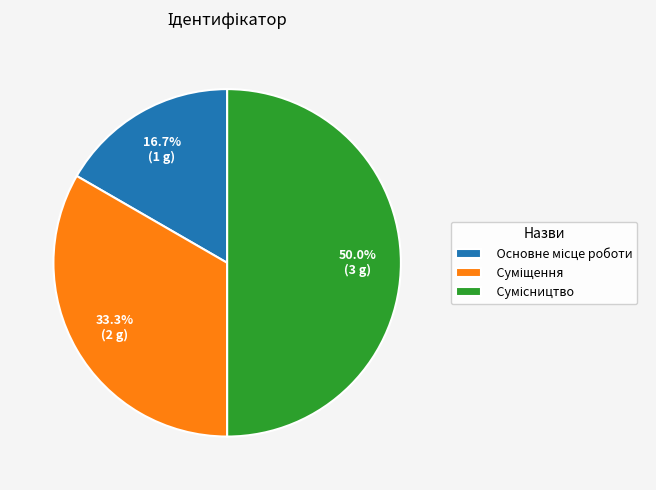

How many segments does this pie chart have?

3